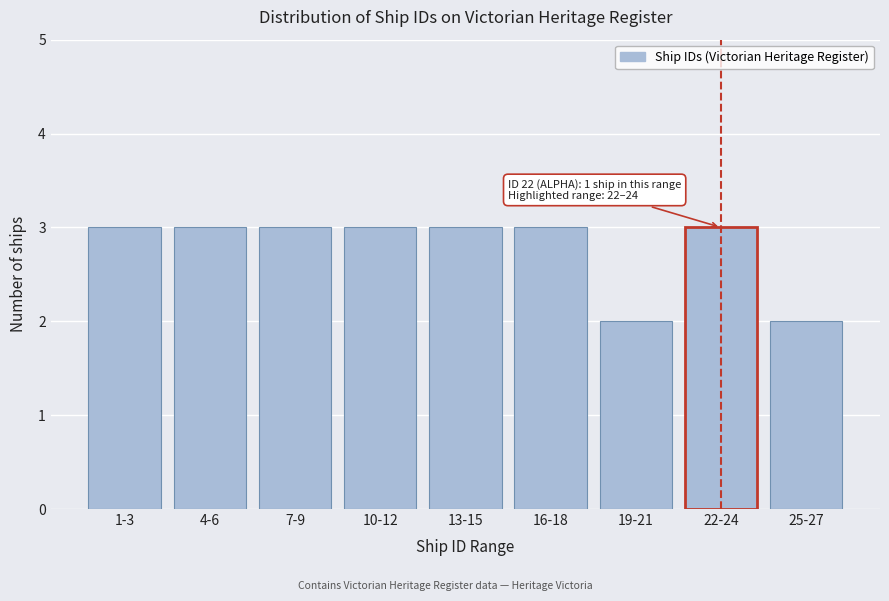

Reading left to right, what are all the values shown in this chart?

1-3=3	4-6=3	7-9=3	10-12=3	13-15=3	16-18=3	19-21=2	22-24=3	25-27=2